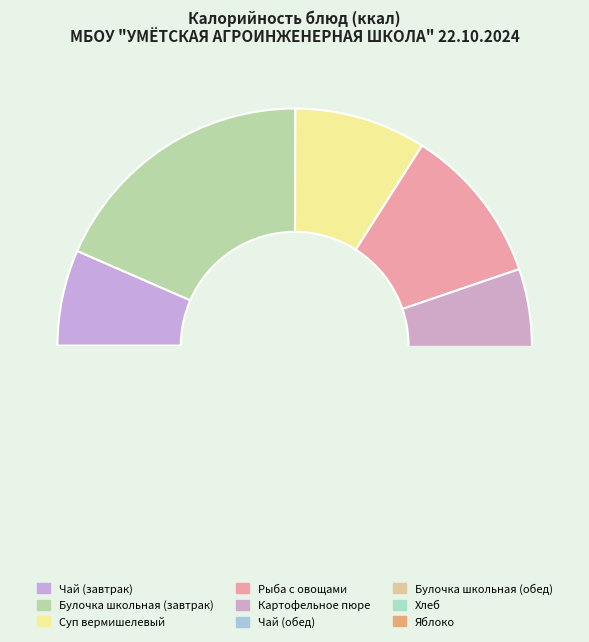

What is the change in value from Суп вермишелевый to Яблоко?

-48